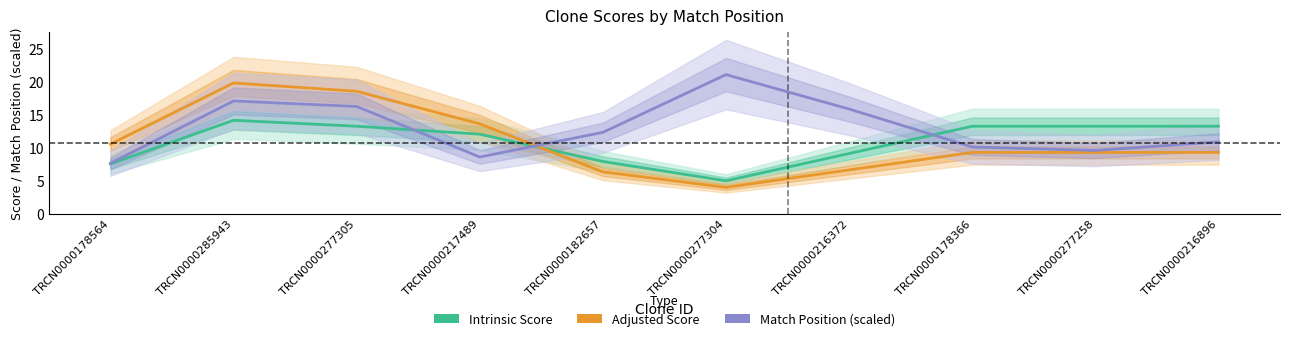

Which series has the largest range (max minus min)?

Adjusted Score